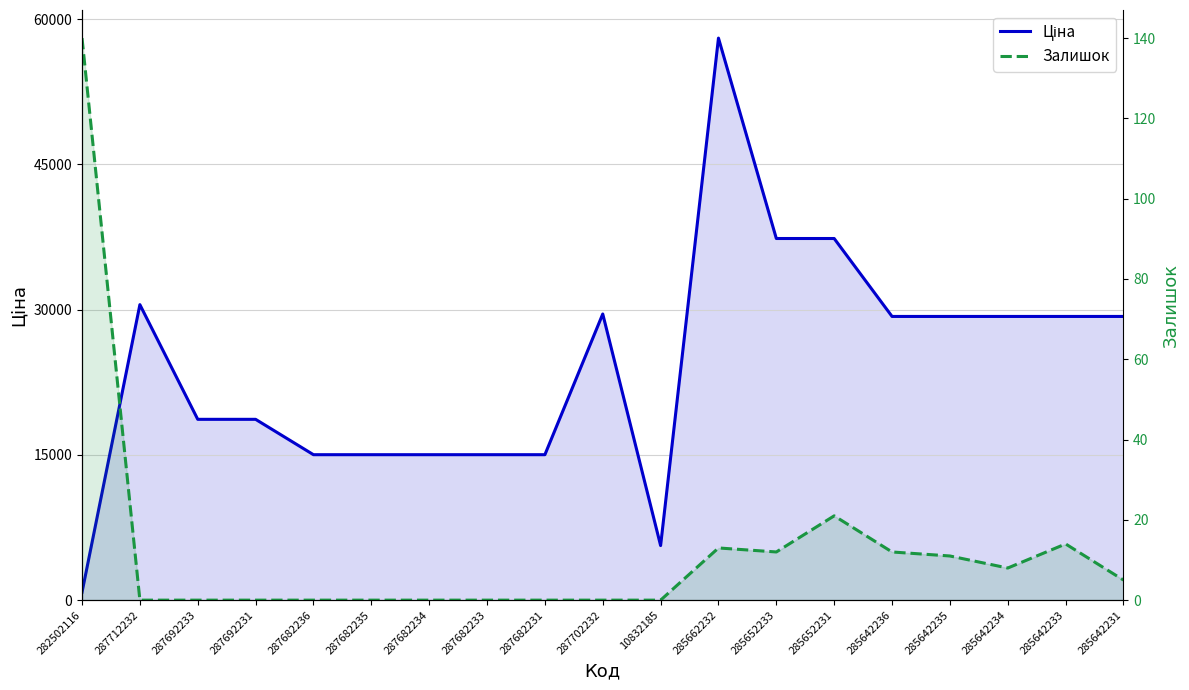

In Ціна, how many points are lower than both neighbors (excluding endpoints)?

1